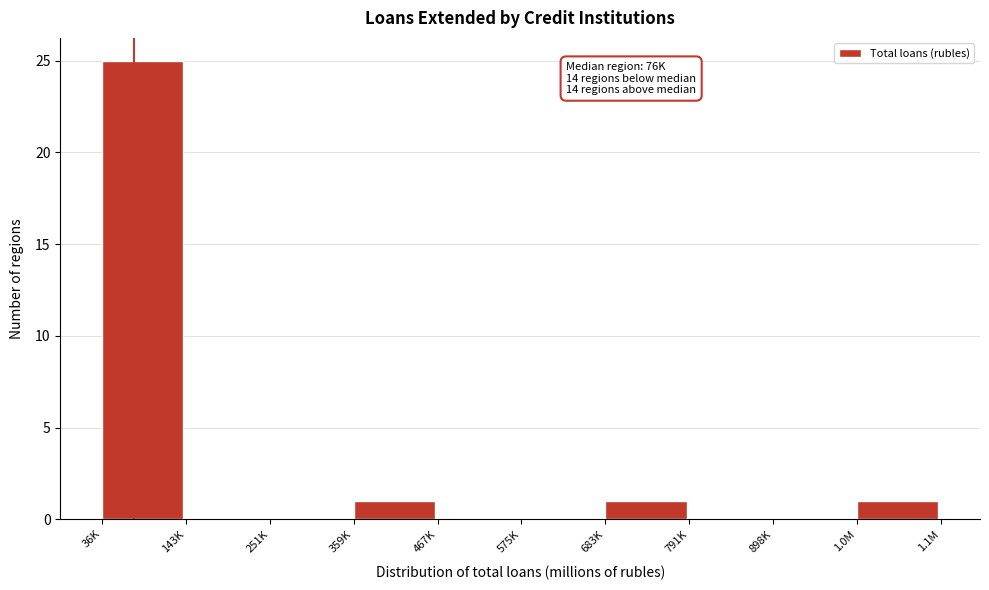

Reading left to right, list all the values displayed in this chart.

36K=25	143K=0	251K=0	359K=1	467K=0	575K=0	683K=1	791K=0	898K=0	1.0M=1